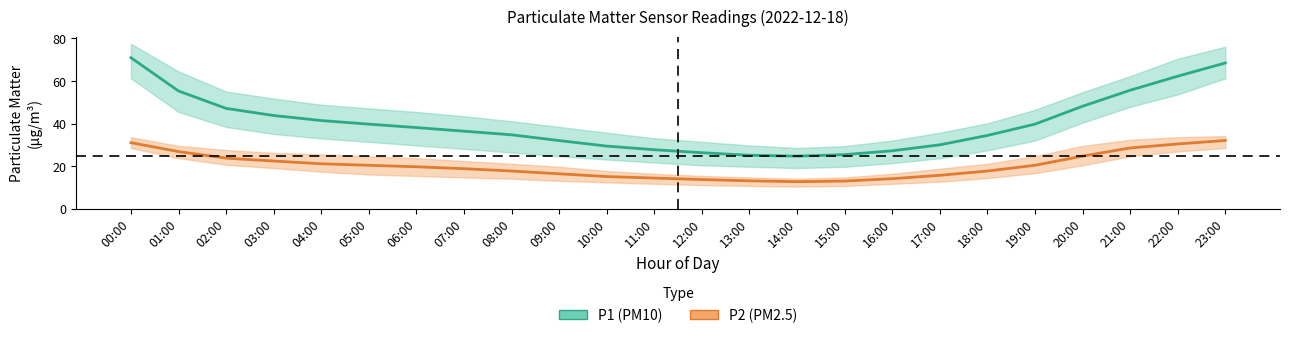

True or false: P1 (PM10) has a value of 51.8 at 07:00.

False